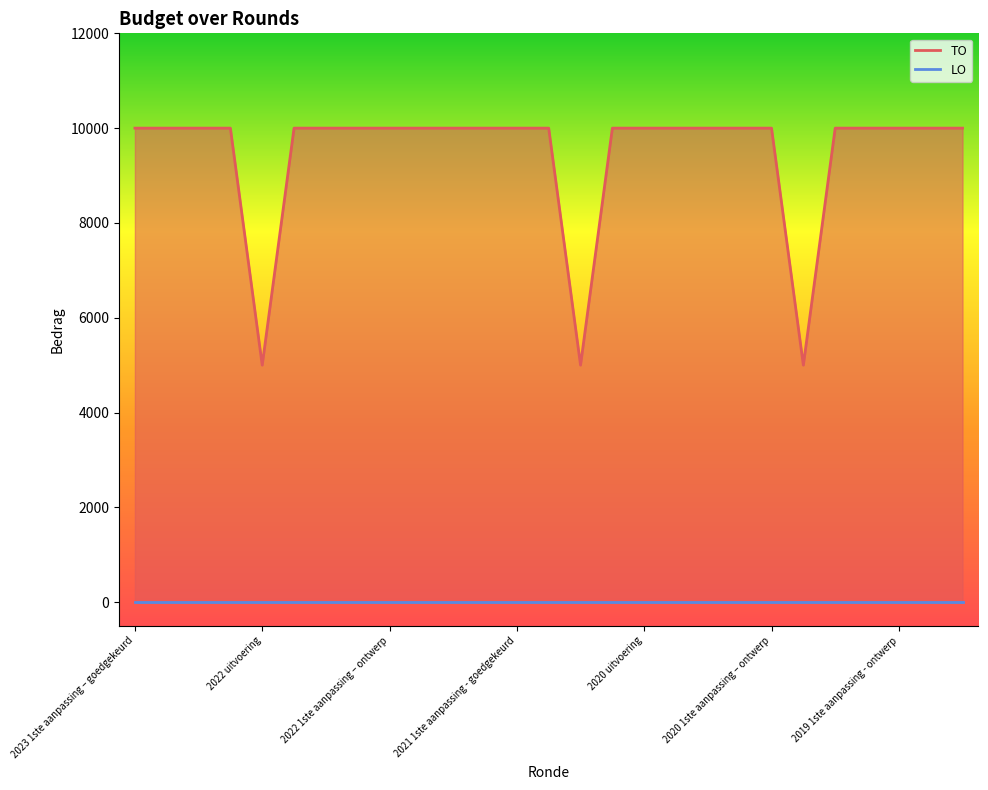

Which series has the largest range (max minus min)?

TO